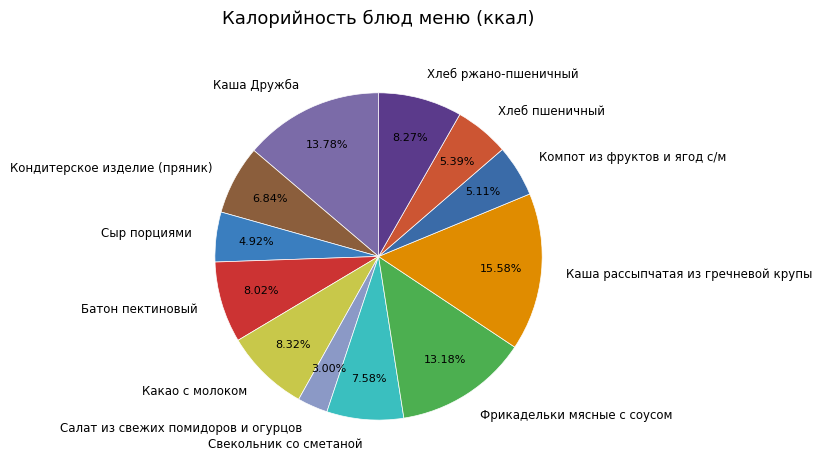

What is the largest slice in the pie chart?

Каша рассыпчатая из гречневой крупы